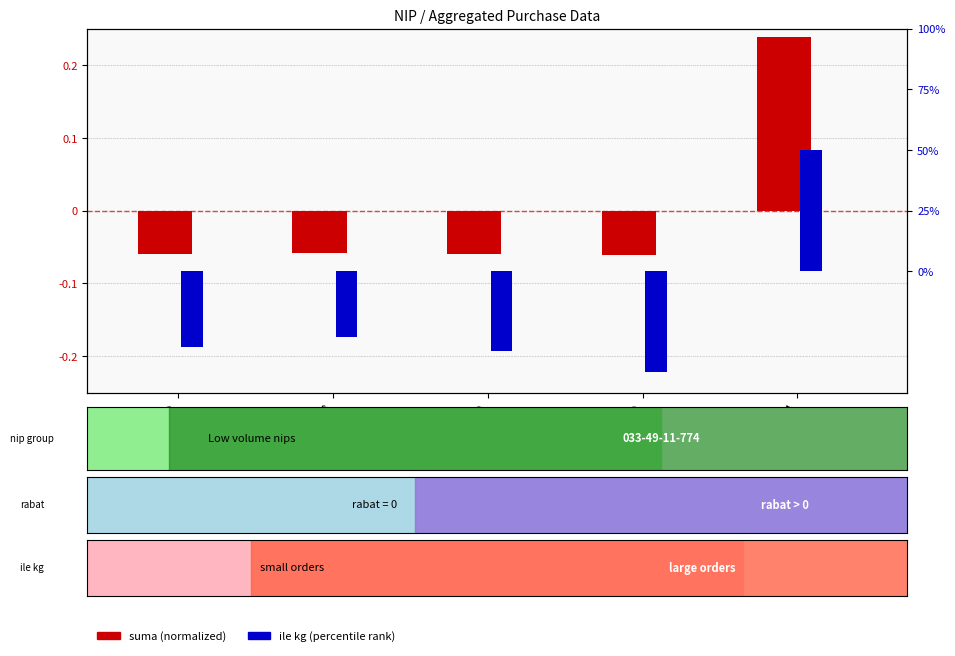

What is the sum of all ile kg (percentile) values?

-82.9